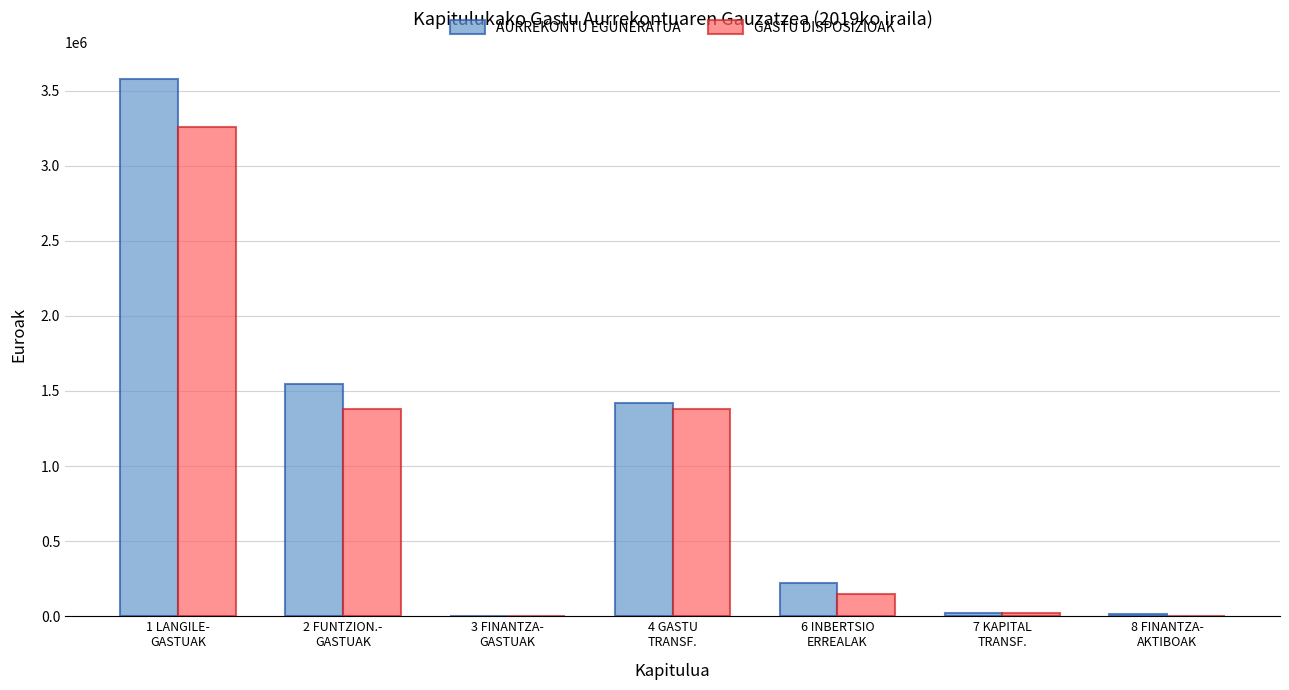

At which label does AURREKONTU EGUNERATUA first exceed 222231?

1 LANGILE-
GASTUAK